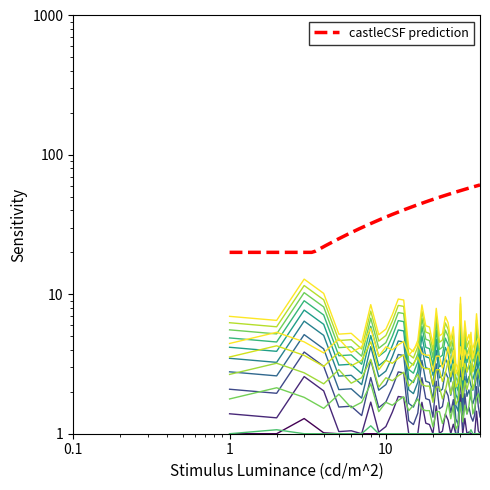

The P2 series shows 1.5 at 00:17. True or false?

False